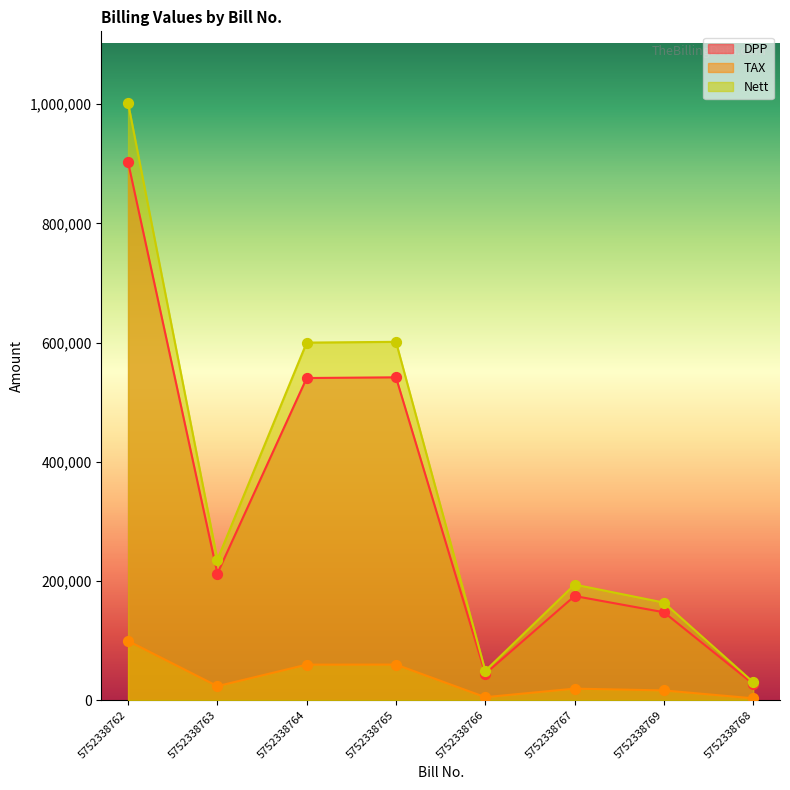

What is the total value across all series at 5752338767?

387726